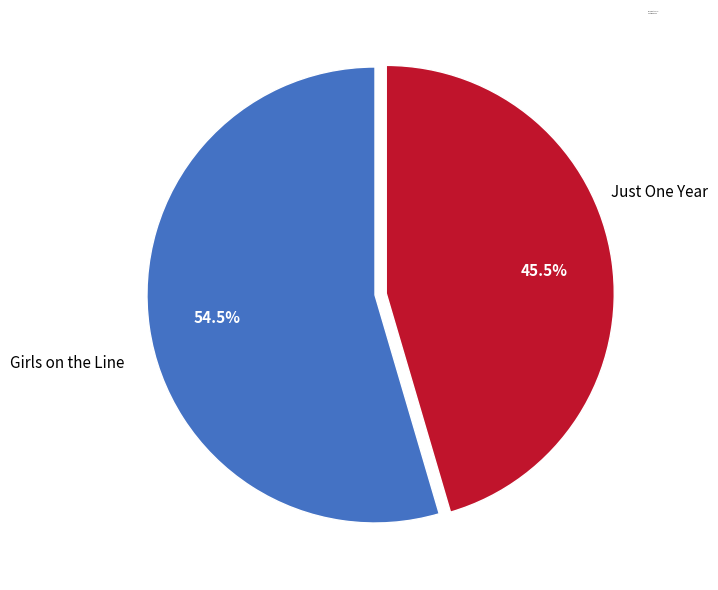

True or false: Girls on the Line accounts for 64% of the total.

False